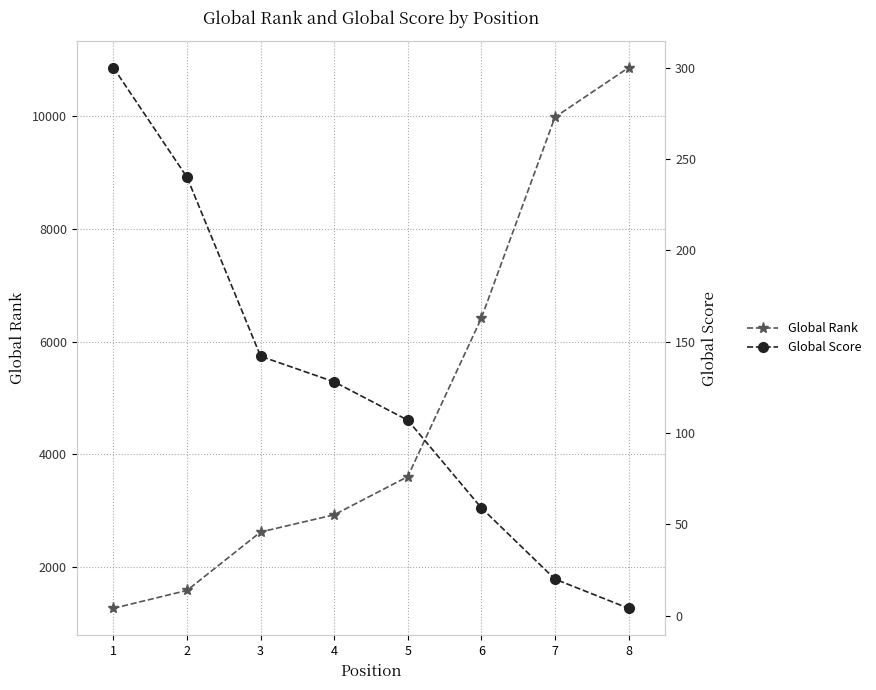

Reading right to left, what are all the values shown in this chart?

Global Rank: 8=10856	7=9979	6=6416	5=3606	4=2929	3=2624	2=1588	1=1271
Global Score: 8=4	7=20	6=59	5=107	4=128	3=142	2=240	1=300